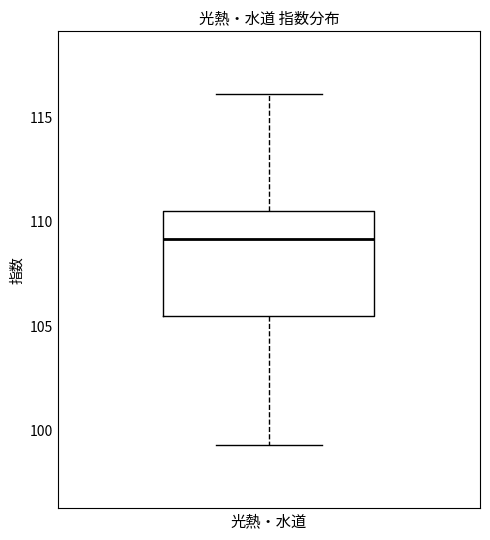

Where is the upper edge of the box for 光熱・水道 on the y-axis? The values are not printed on the chart, so give them approximately, as read against the axis.

110.5